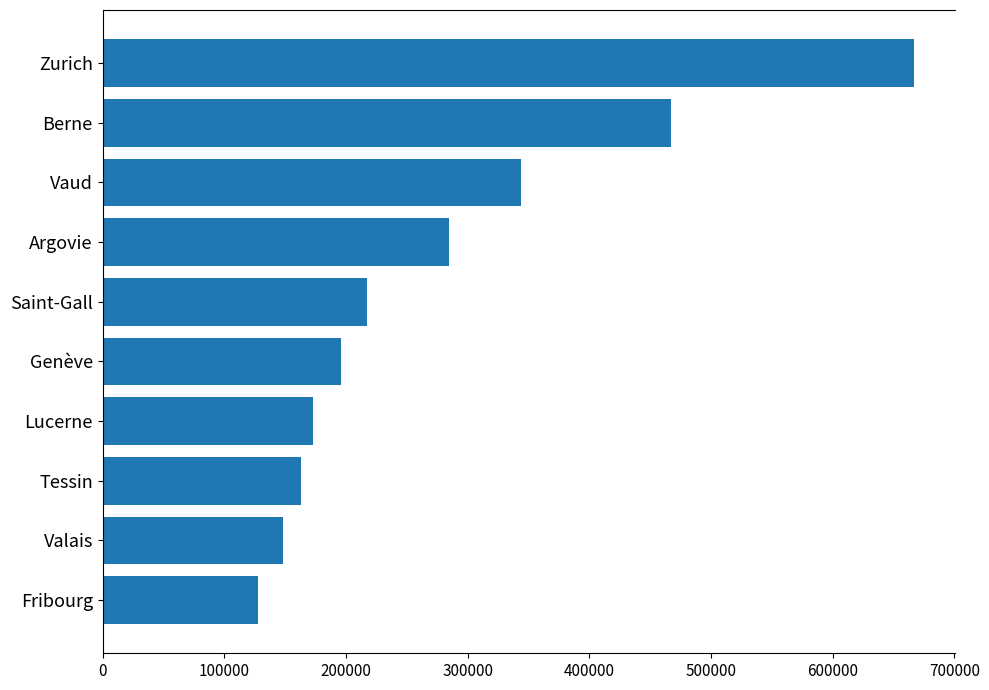

Rank the categories by value from lowest to highest.

Fribourg, Valais, Tessin, Lucerne, Genève, Saint-Gall, Argovie, Vaud, Berne, Zurich